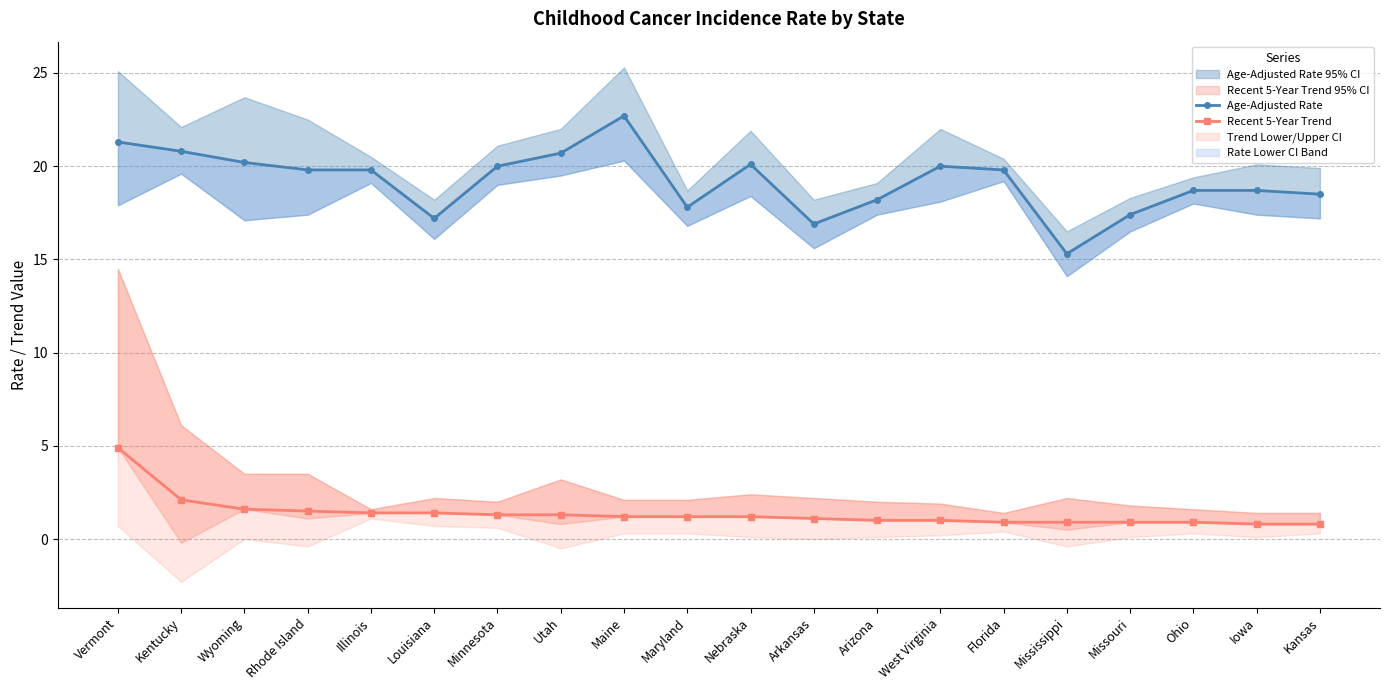

What is the approximate value of Age-Adjusted Rate at Wyoming?

20.2